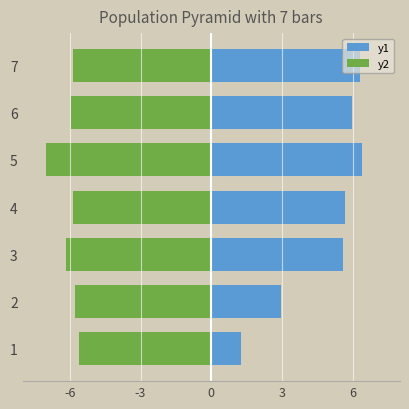

How many values in the y1 series exceed 5?

5